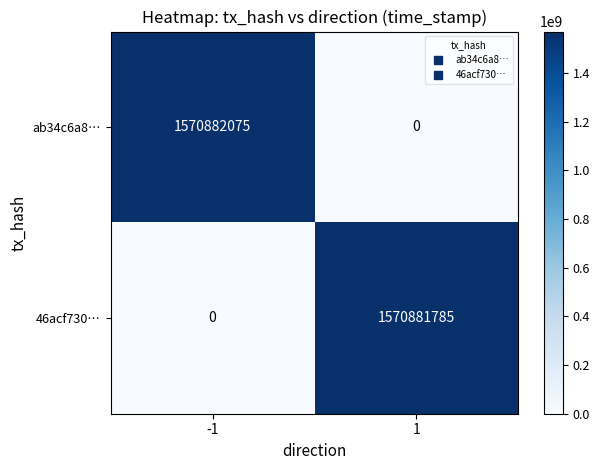

What is the spread (max minus min) of values at 1?

1570881785